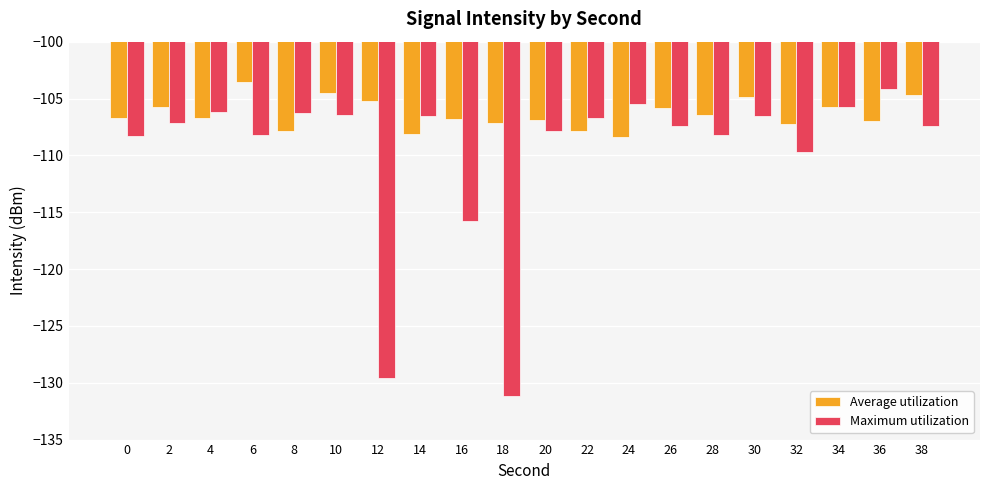

Which series has the largest total across all categories?

Average utilization